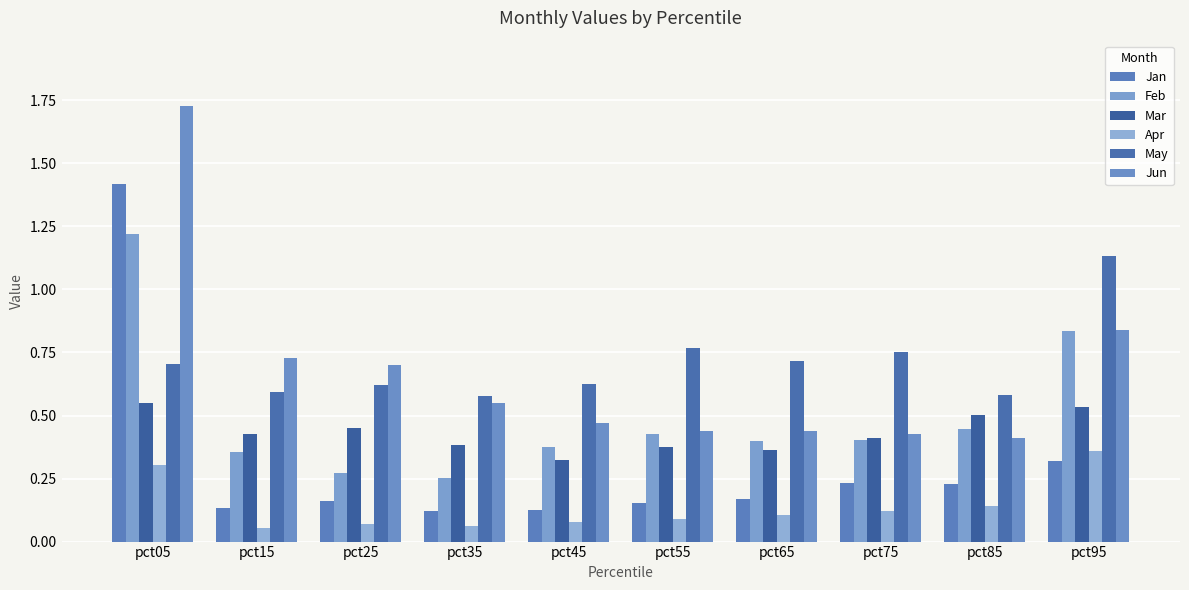

Which series changed the most between pct25 and pct55?

Jun